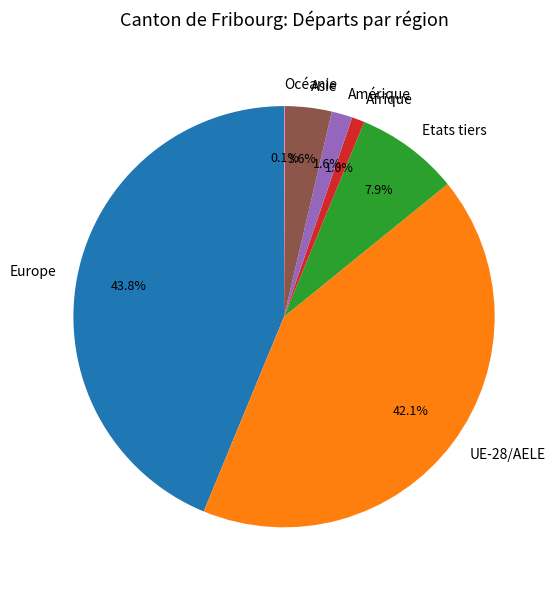

Which category has the biggest portion of the pie?

Europe